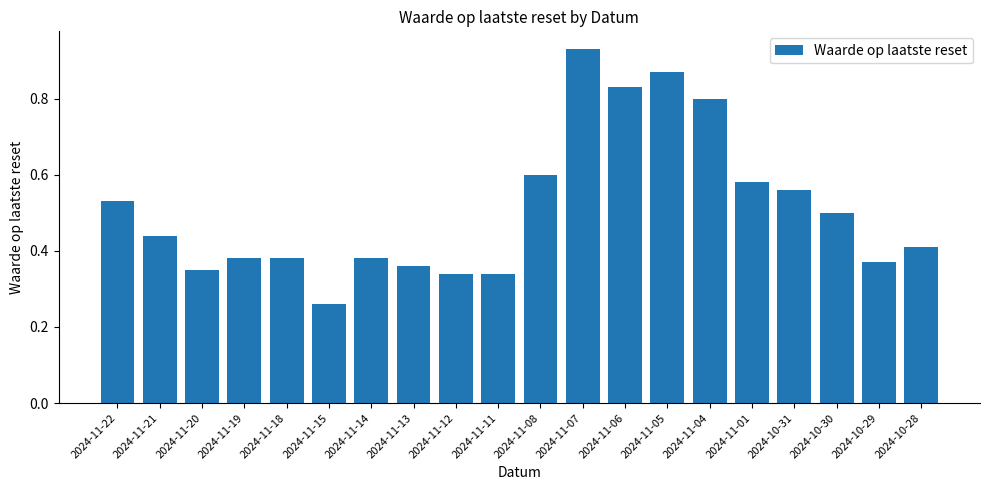

Count the number of categories in the chart.

20